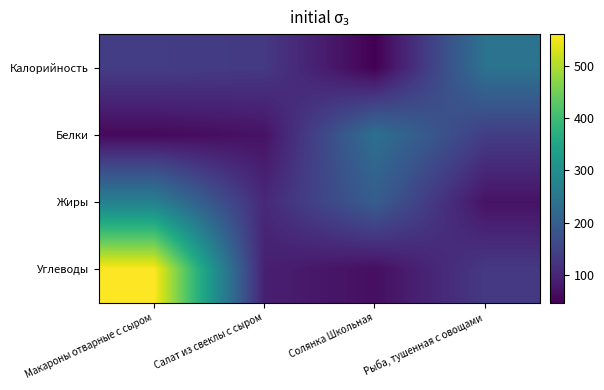

What is the spread (max minus min) of values at Макароны отварные с сыром?

501